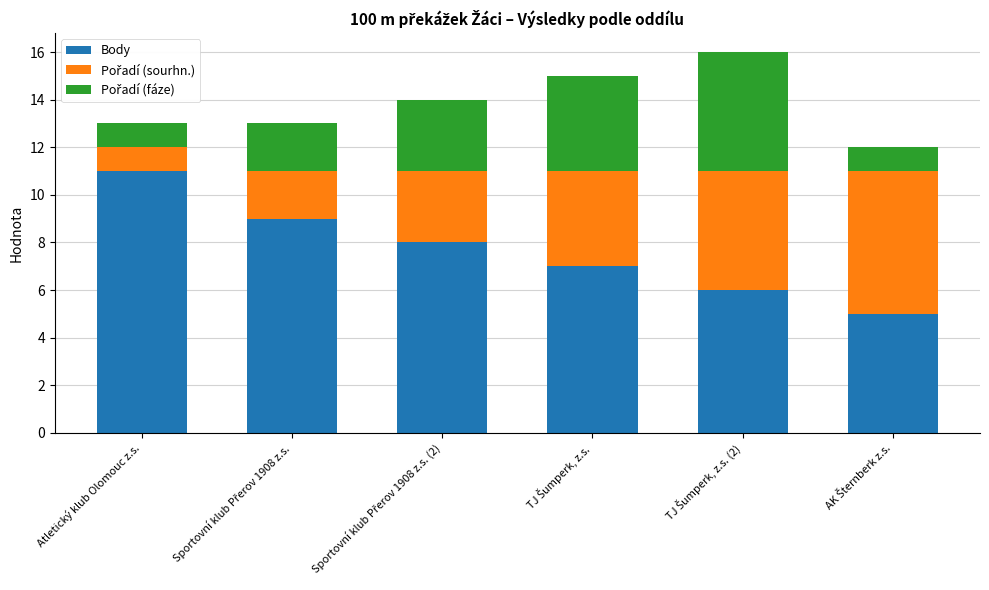

What is the maximum value for Body?

11